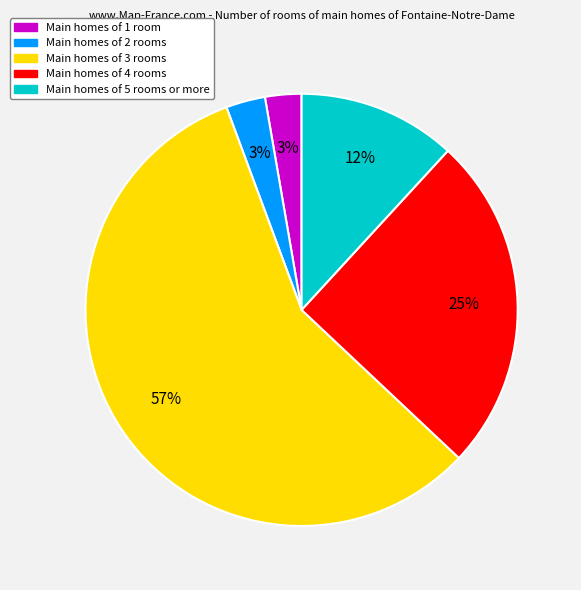

To the nearest percent, what is the average slice percentage?

20%